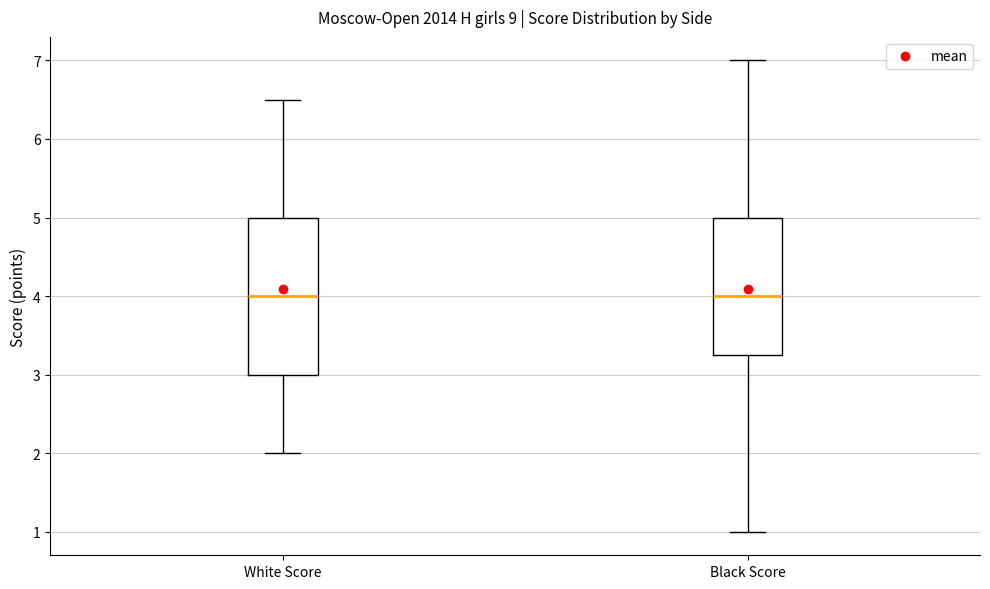

Where does the upper whisker of the box for Black Score end on the y-axis? The values are not printed on the chart, so give them approximately, as read against the axis.

7.0